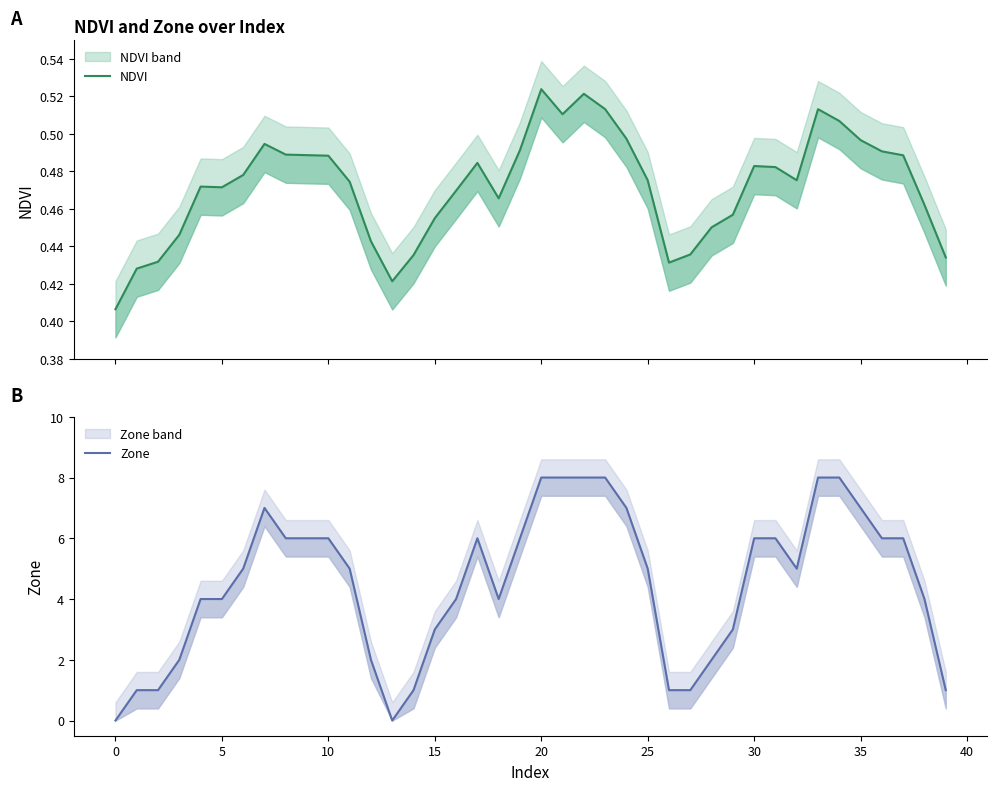

Reading right to left, extract all data points from this chart.

NDVI: 0.4	0.5	0.5	0.5	0.5	0.5	0.5	0.5	0.5	0.5	0.5	0.5	0.4	0.4	0.5	0.5	0.5	0.5	0.5	0.5	0.5	0.5	0.5	0.5	0.5	0.4	0.4	0.4	0.5	0.5	0.5	0.5	0.5	0.5	0.5	0.5	0.4	0.4	0.4	0.4
Zone: 1.0	4.0	6.0	6.0	7.0	8.0	8.0	5.0	6.0	6.0	3.0	2.0	1.0	1.0	5.0	7.0	8.0	8.0	8.0	8.0	6.0	4.0	6.0	4.0	3.0	1.0	0.0	2.0	5.0	6.0	6.0	6.0	7.0	5.0	4.0	4.0	2.0	1.0	1.0	0.0